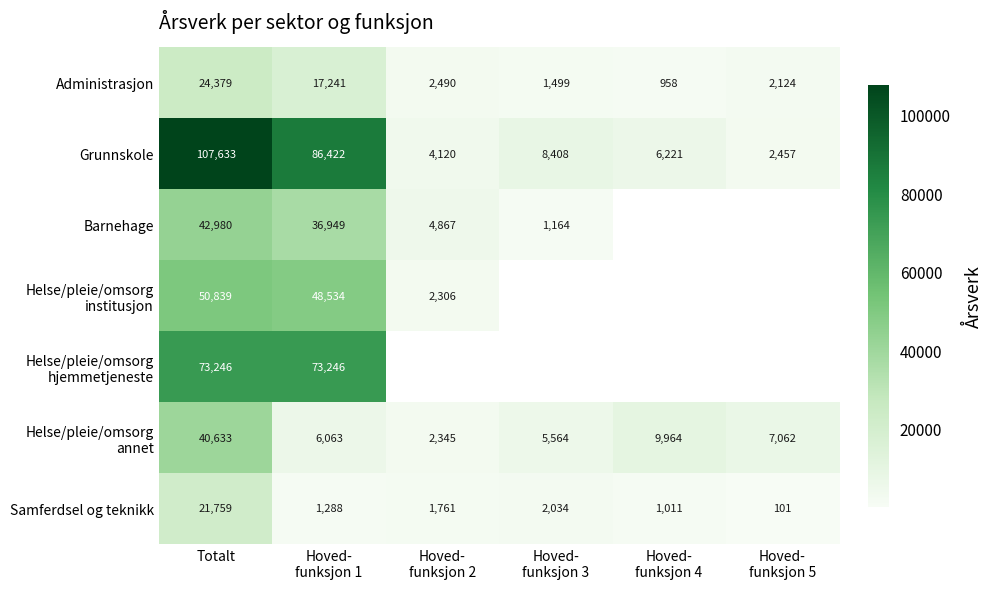

Between Hoved-
funksjon 4 and Hoved-
funksjon 1, which is larger?

Hoved-
funksjon 1